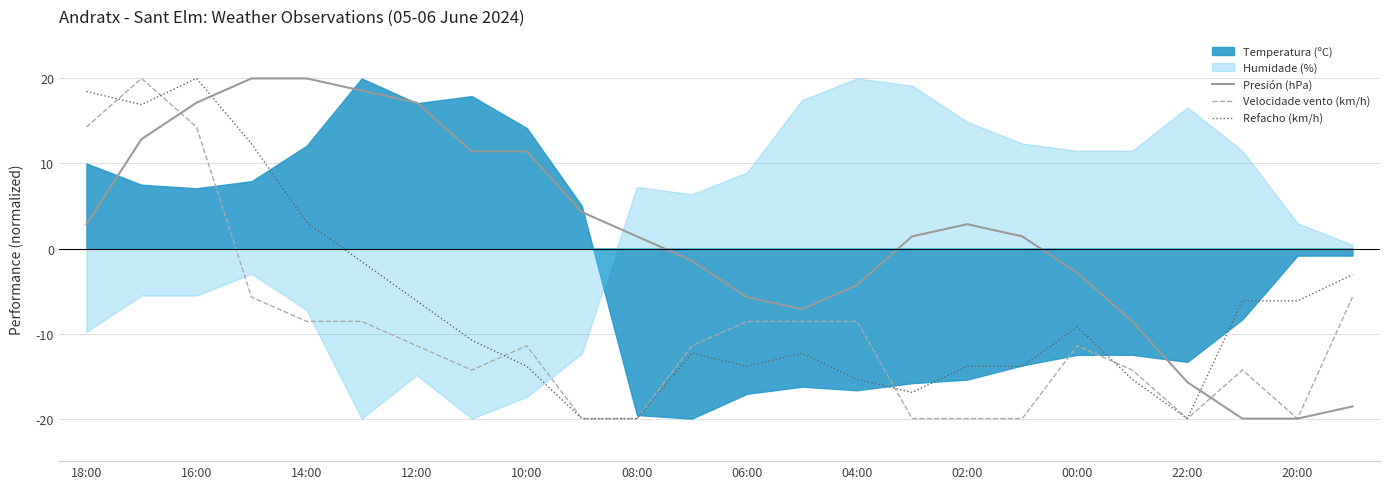

True or false: Presión (hPa) has more than 2 interior local peaks.

False